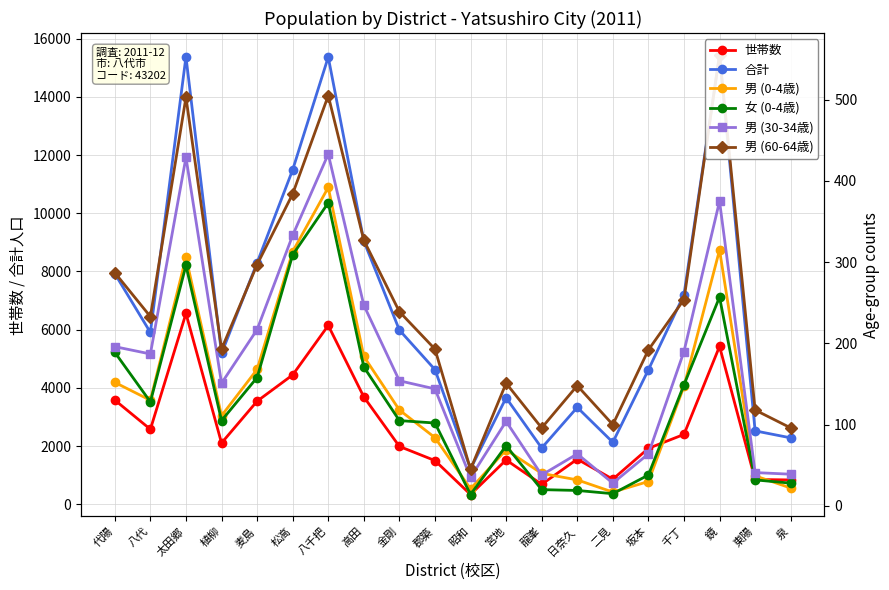

Is the value of 男 (30-34歳) at 郡築 greater than the value of 合計 at 宮地?

No